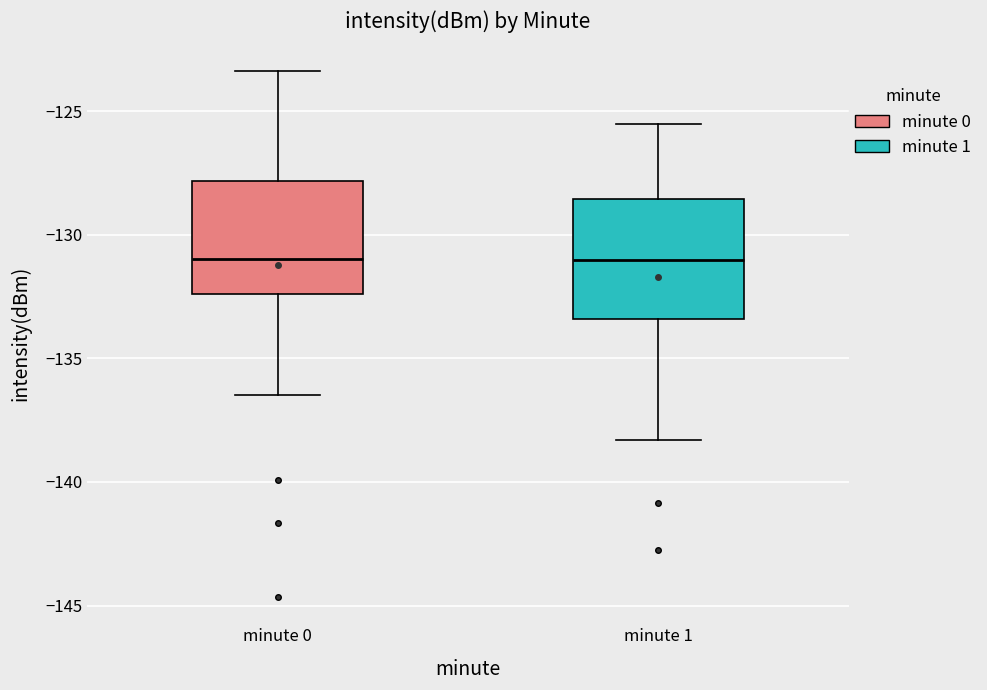

Reading left to right, read every box against the y-axis: the position of its median line, the range the box covers, and the ends of its whiskers. The values are not printed on the chart, so give them approximately, as read against the axis.

minute 0: median -131.0, box -132.5 to -128.0, whiskers -136.5 to -123.5
minute 1: median -131.0, box -133.5 to -128.5, whiskers -138.5 to -125.5